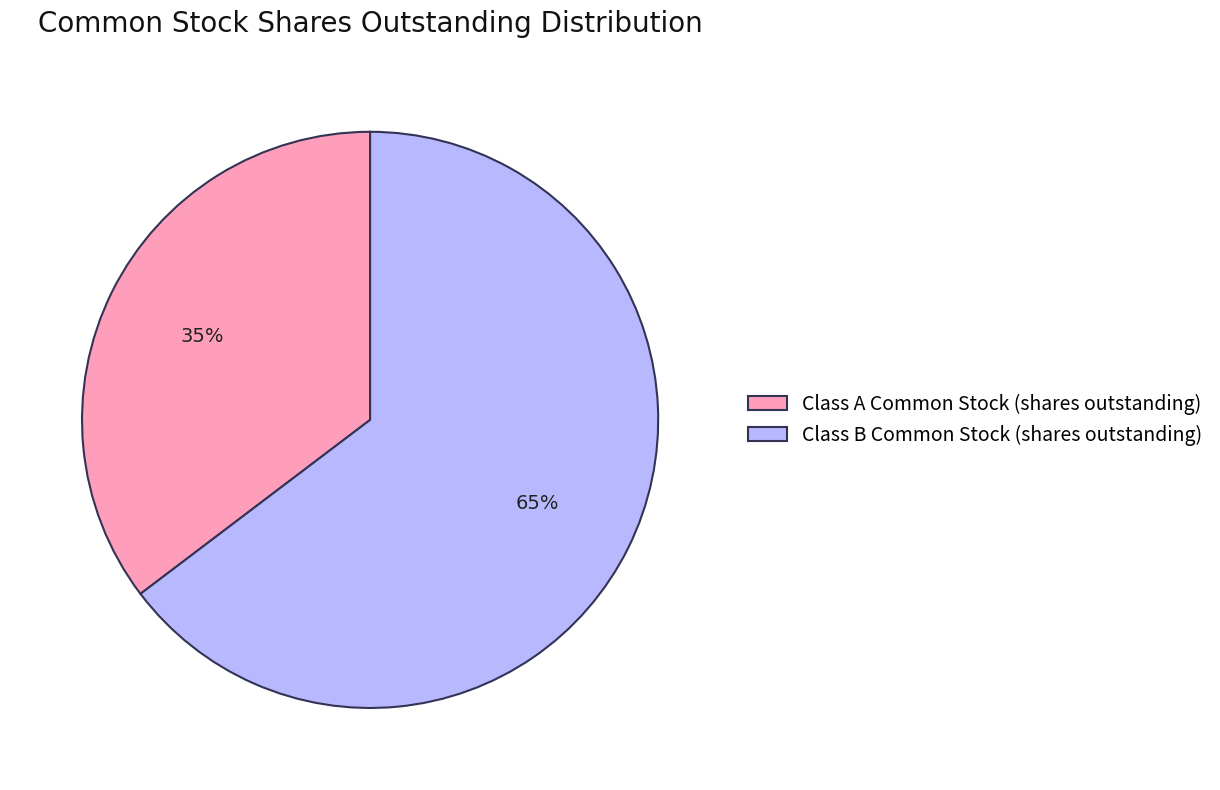

Which category has the biggest portion of the pie?

Class B Common Stock (shares outstanding)